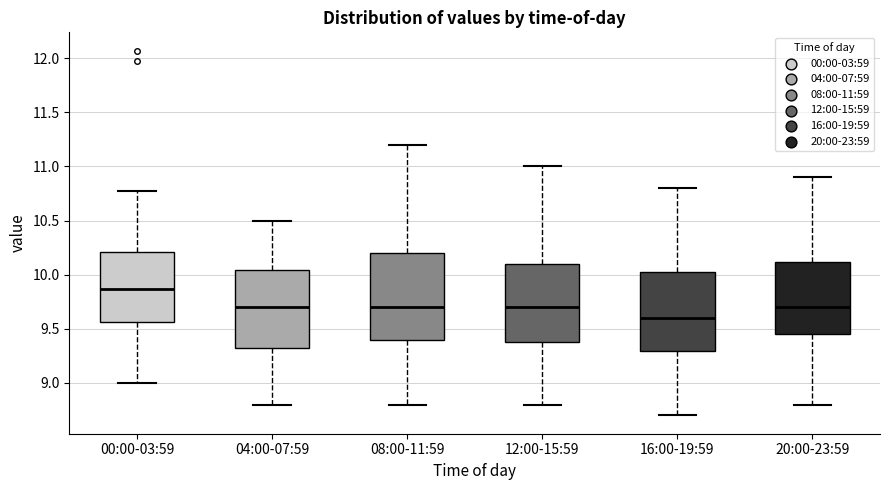

Which box's median line is the highest?

00:00-03:59